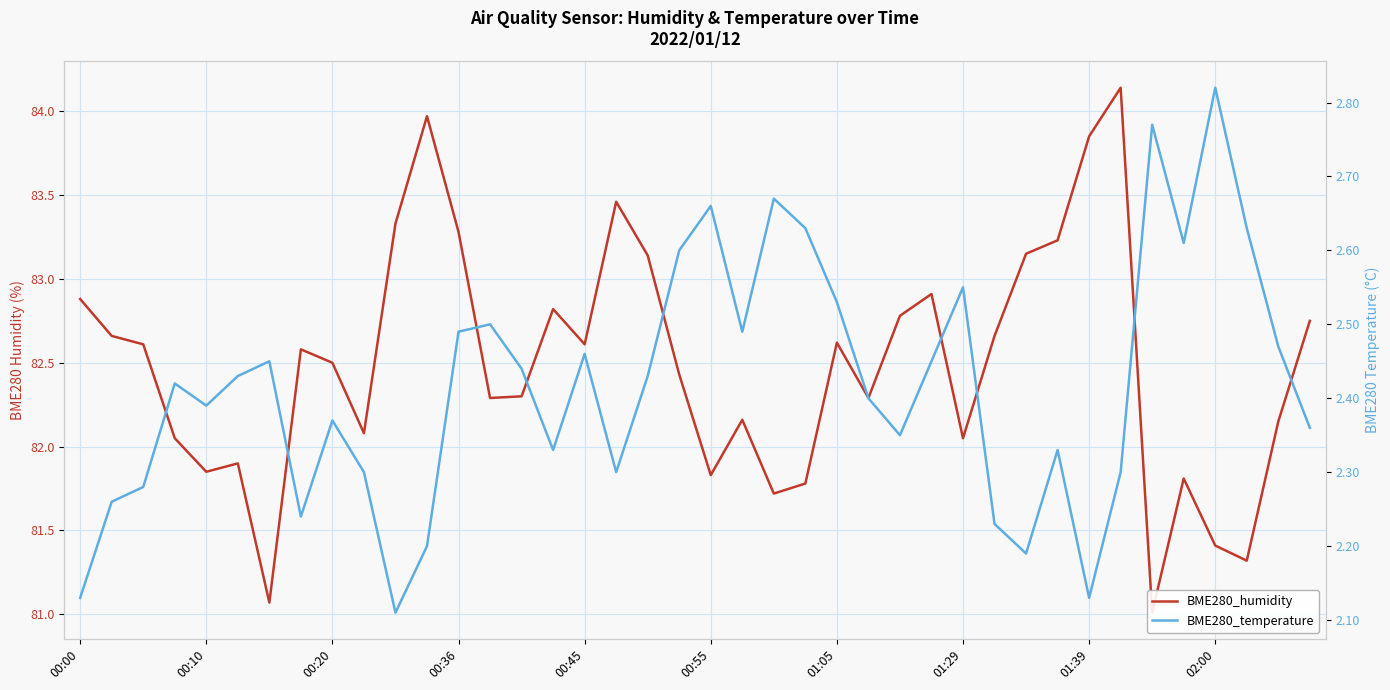

The BME280_temperature series shows 3.3 at 31. True or false?

False